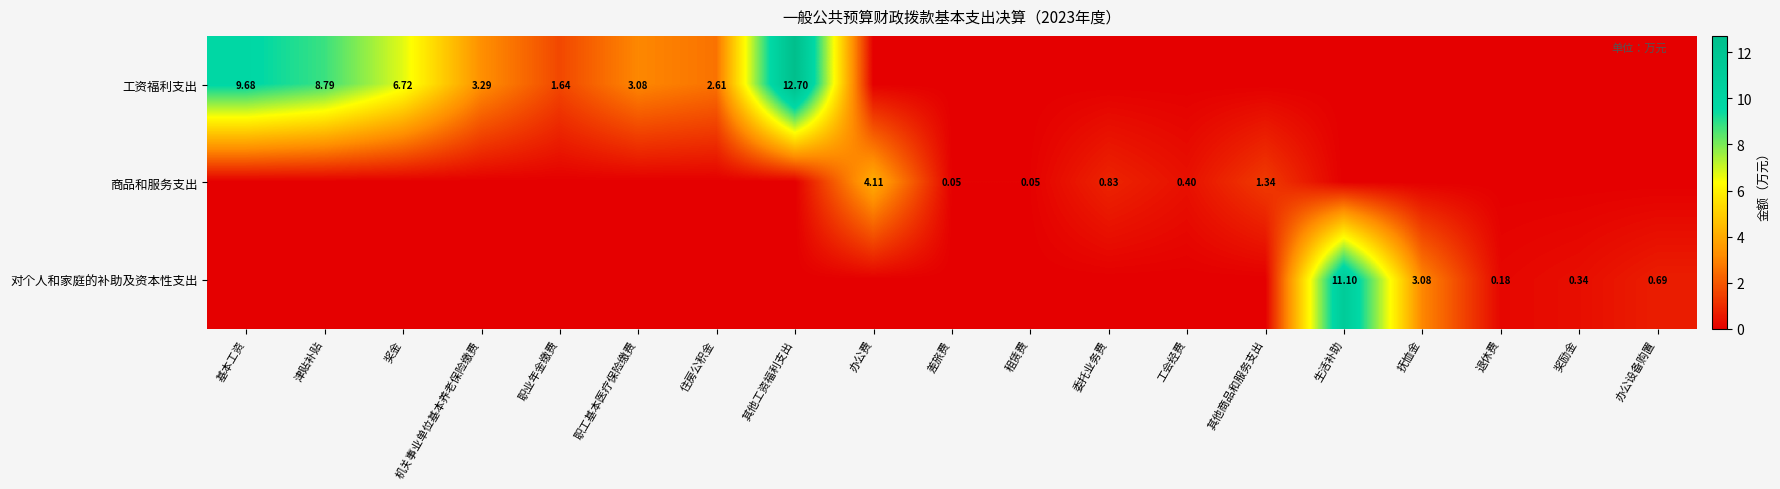

How many distinct data groups are displayed?

3